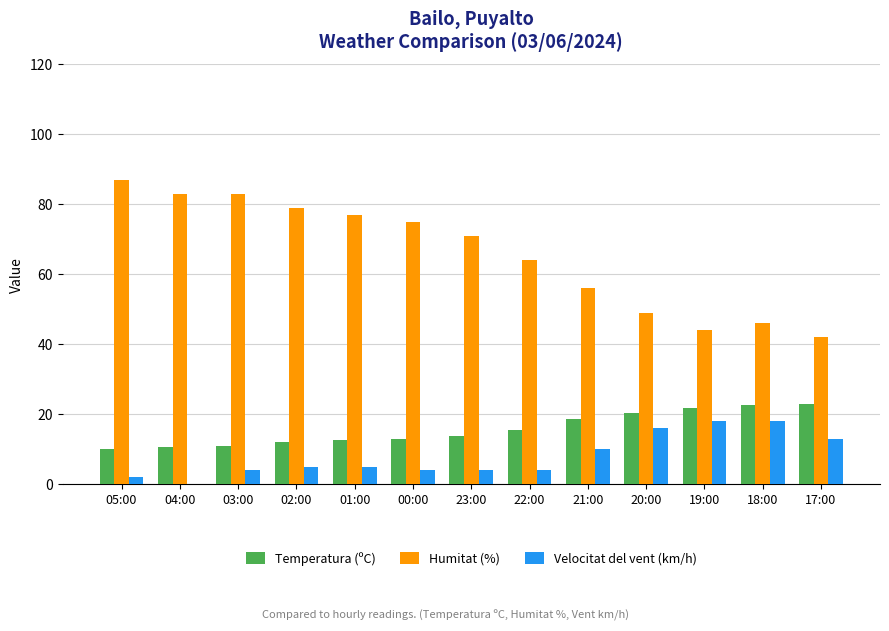

True or false: Humitat (%) has a value of 56.0 at 21:00.

True